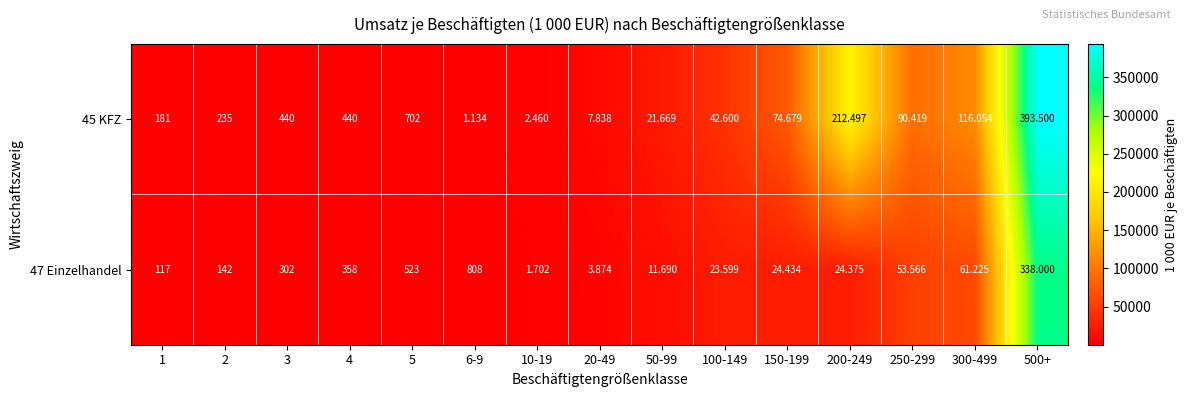

What is the total value across all series at 4?

798